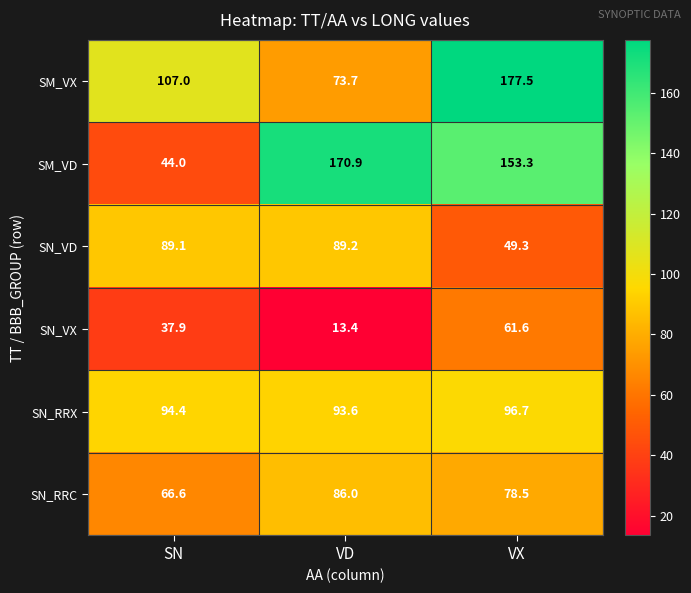

True or false: SM_VD has a value of 153.3 at VX.

True